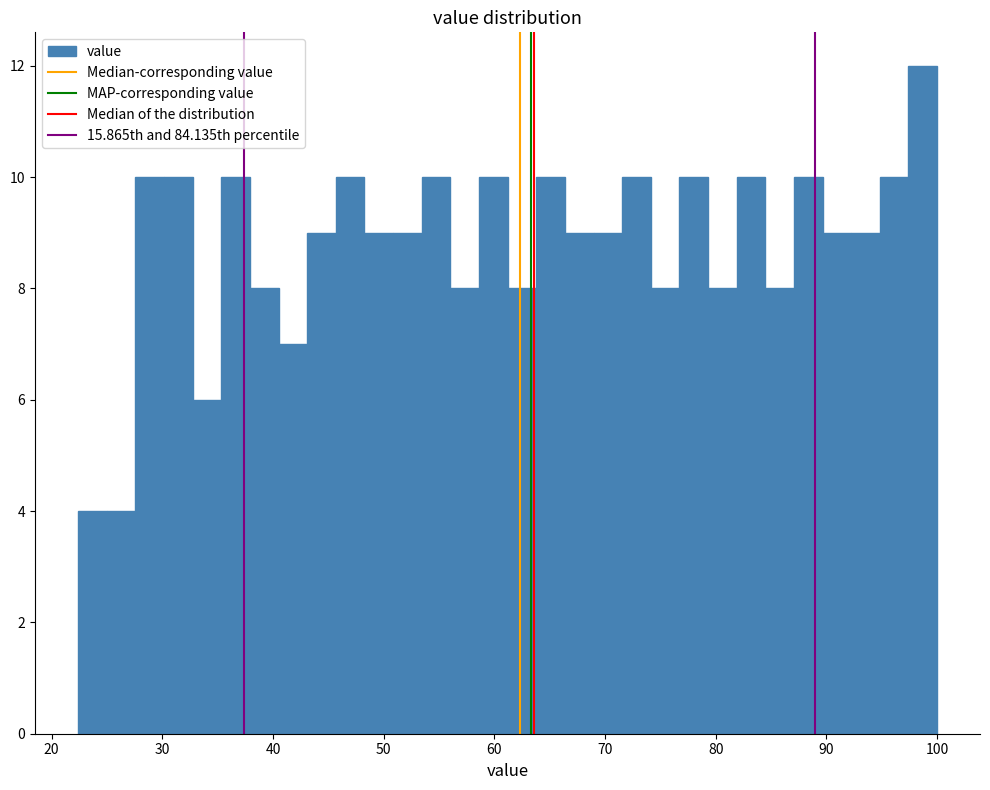

Around what value on the x-axis is the tallest bar? Give the approximate position of its centre, as read against the axis.

99